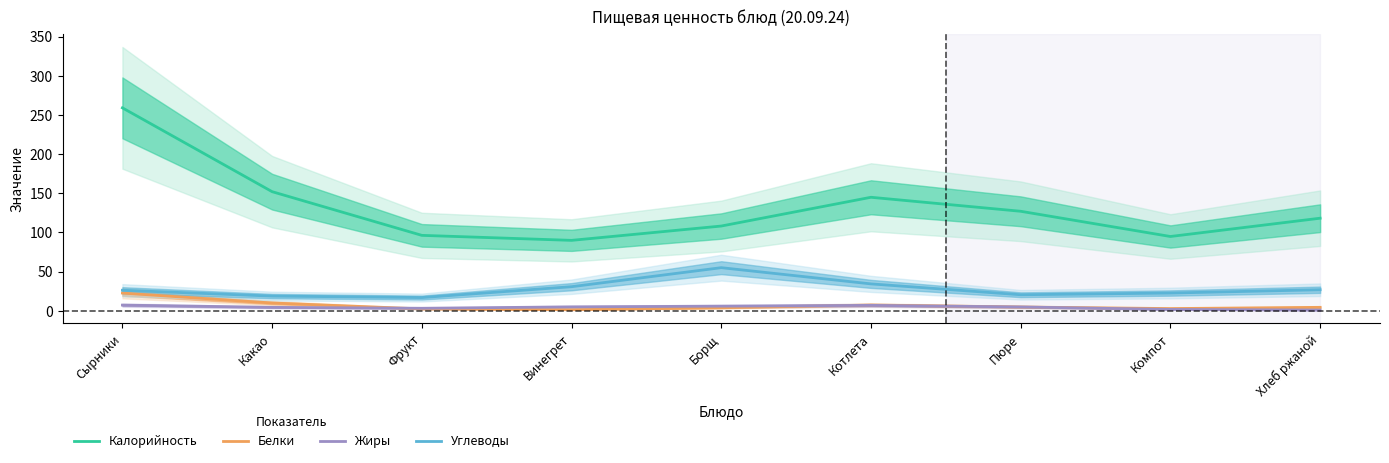

Reading left to right, list all the values displayed in this chart.

Калорийность: 259.1	152.0	96.2	89.9	108.2	144.9	127.0	94.8	118.2
Белки: 22.5	9.9	2.3	1.3	3.8	7.3	4.7	2.7	4.3
Жиры: 7.2	4.3	3.1	4.9	5.8	6.8	4.8	1.6	0.8
Углеводы: 26.1	18.7	16.8	30.7	55.0	34.3	20.4	22.6	26.8